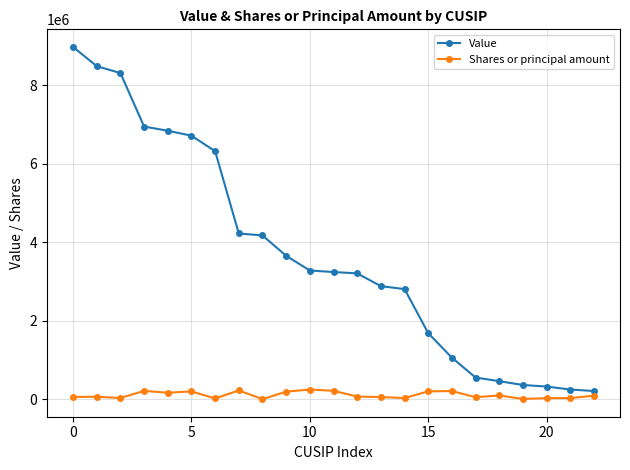

What is the difference between the maximum and minimum values in the Value series?

8764000